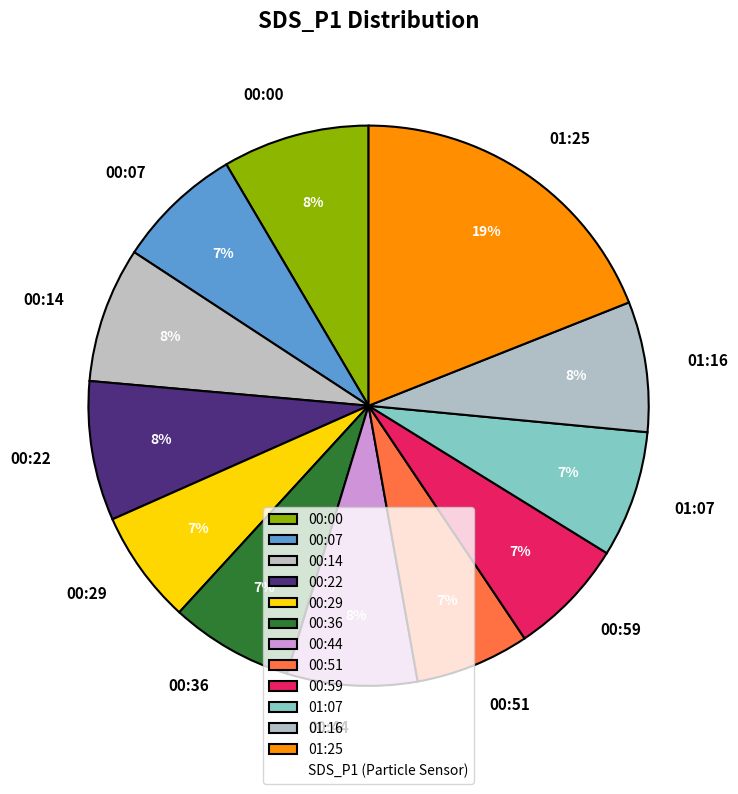

What is the largest slice in the pie chart?

01:25